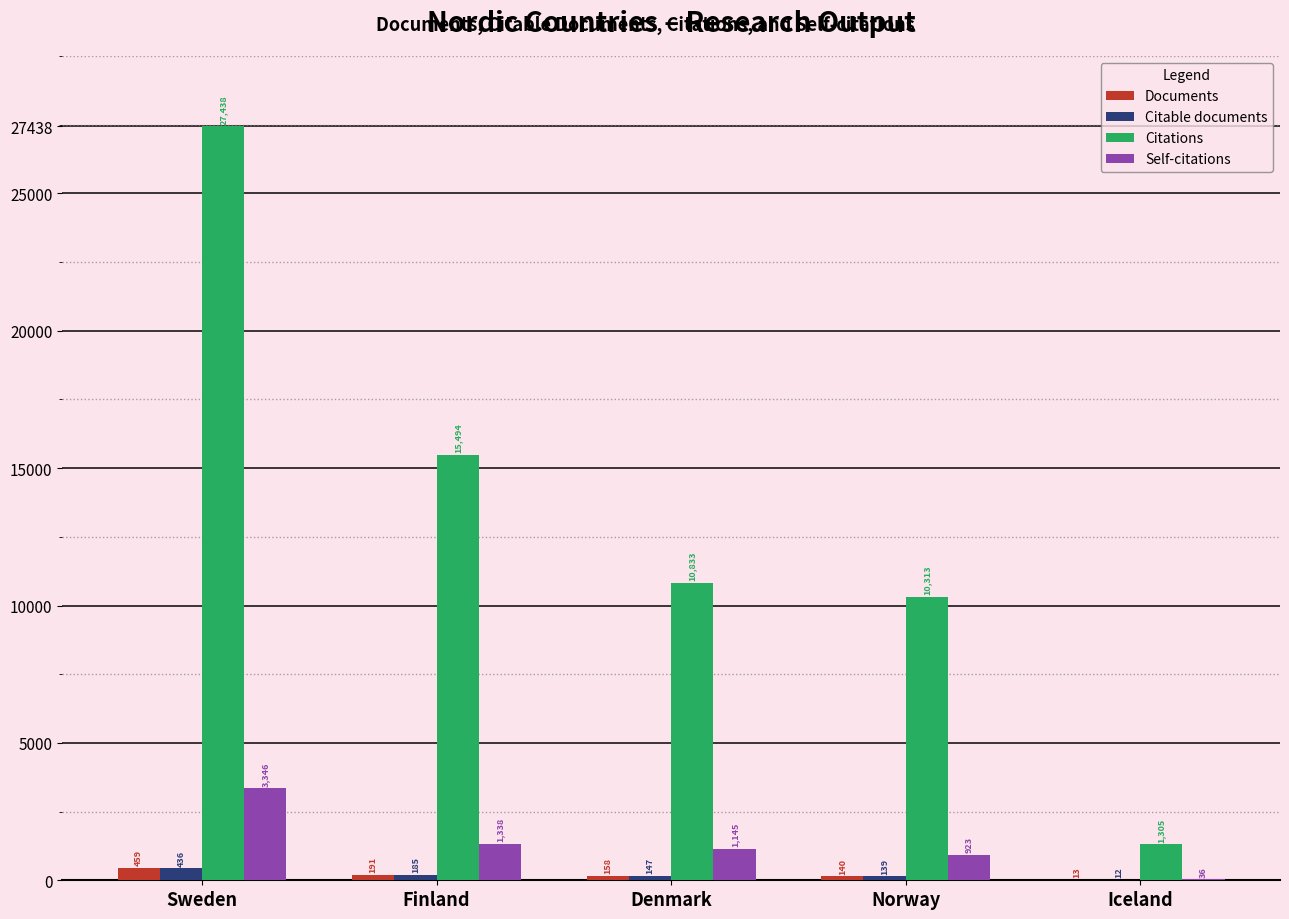

How many categories are shown in the chart?

5